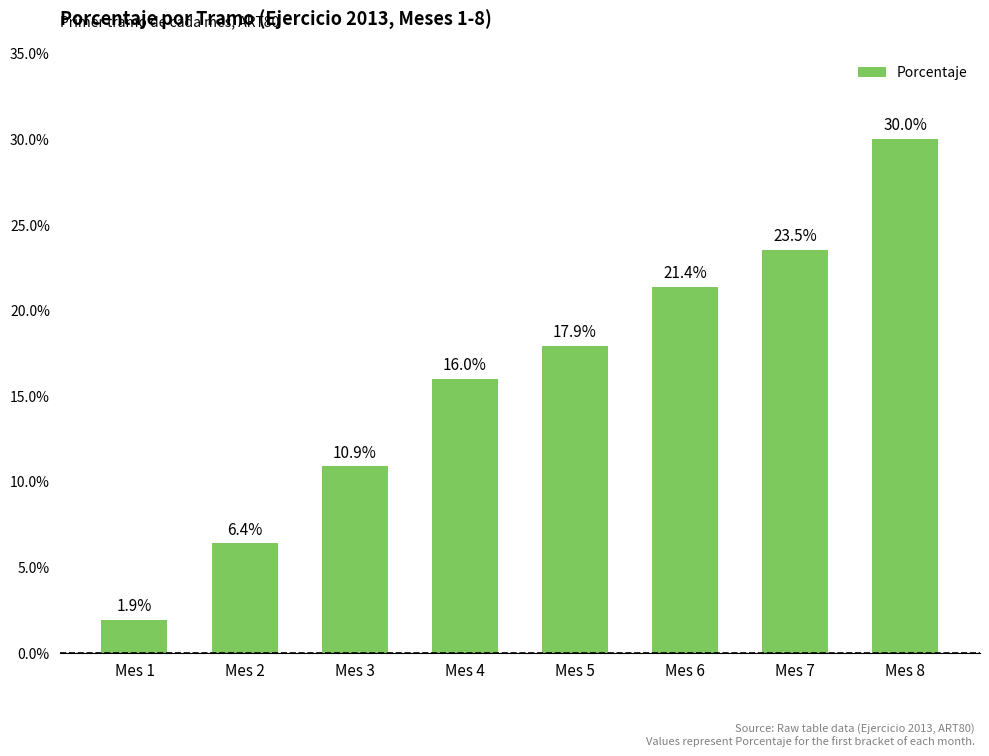

How many series are shown in this chart?

1